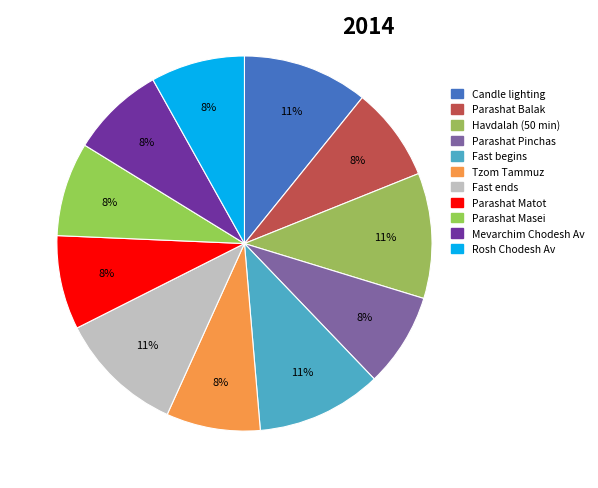

What portion of the pie excludes Fast begins?

89.2%